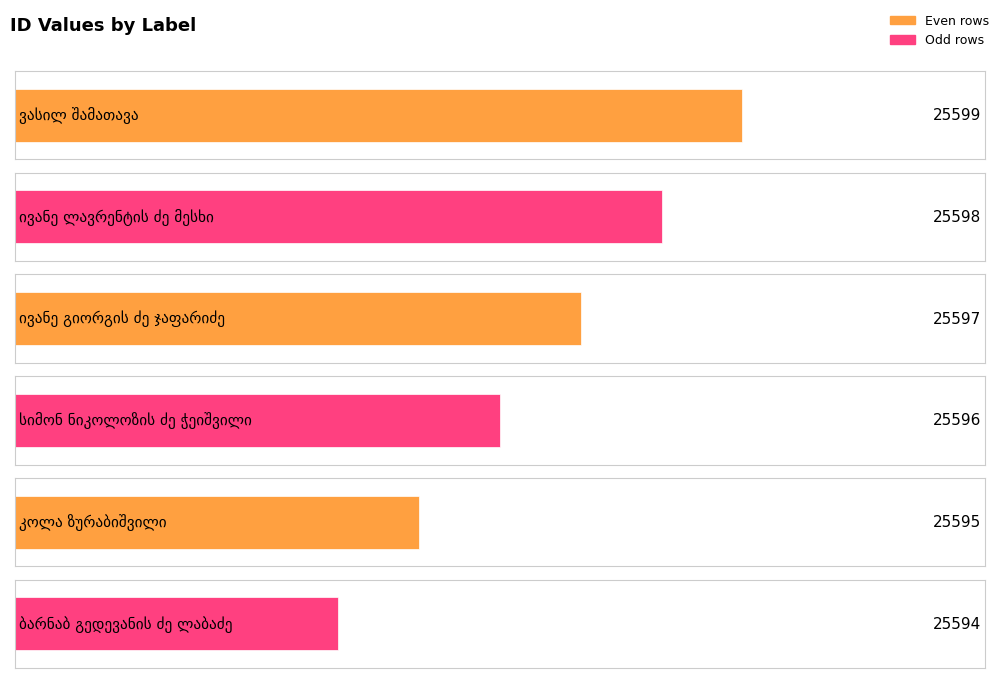

Are the bars grouped side by side (vs. stacked)?

No